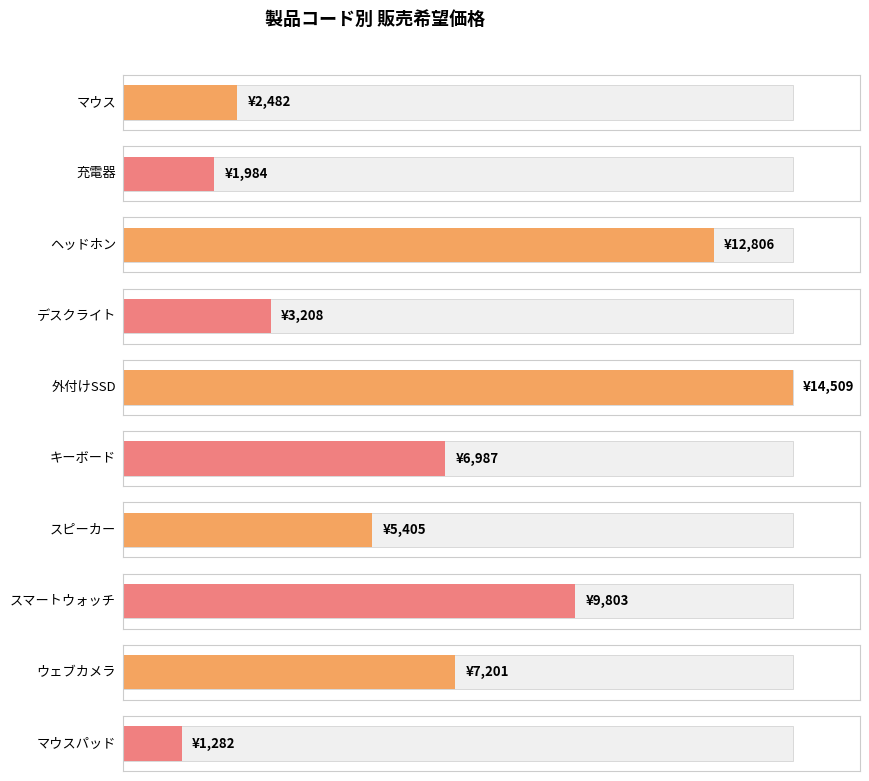

What is the value of the 3rd bar from the left?

12806